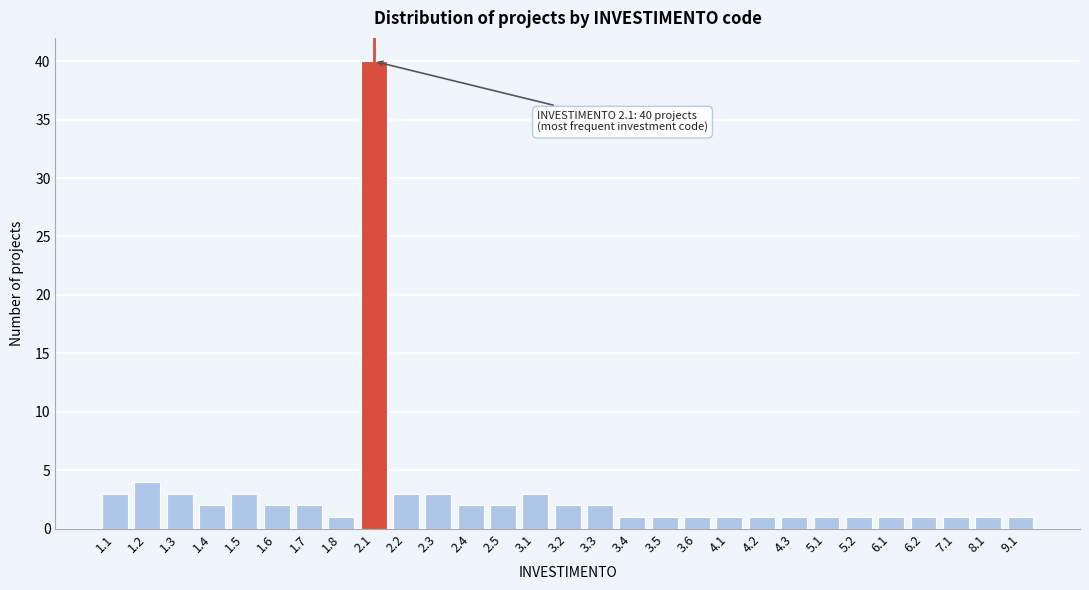

Reading right to left, extract all data points from this chart.

9.1=1	8.1=1	7.1=1	6.2=1	6.1=1	5.2=1	5.1=1	4.3=1	4.2=1	4.1=1	3.6=1	3.5=1	3.4=1	3.3=2	3.2=2	3.1=3	2.5=2	2.4=2	2.3=3	2.2=3	2.1=40	1.8=1	1.7=2	1.6=2	1.5=3	1.4=2	1.3=3	1.2=4	1.1=3